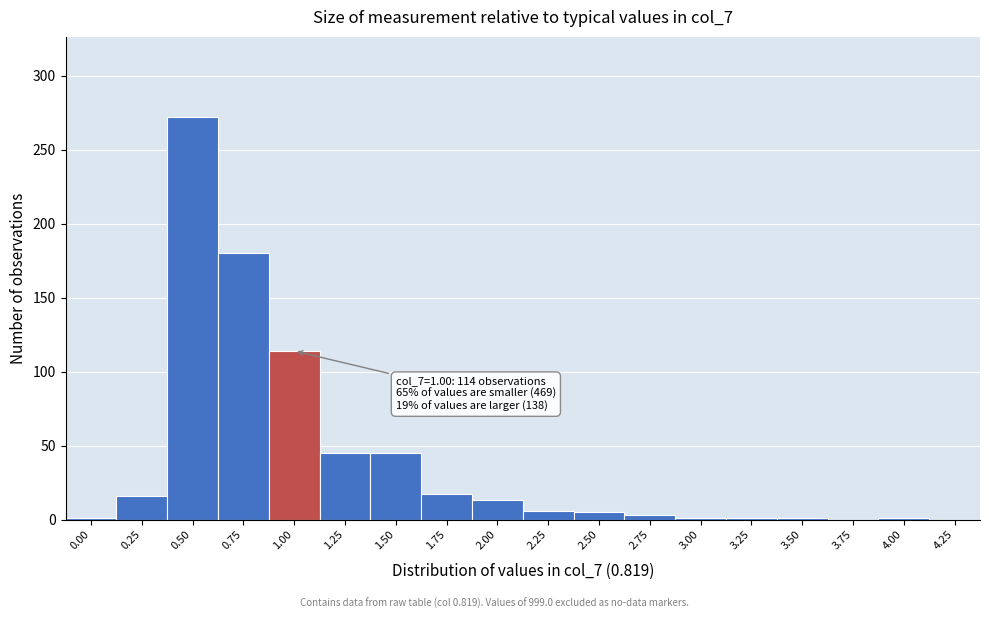

Between 4.25 and 1.50, which is larger?

1.50